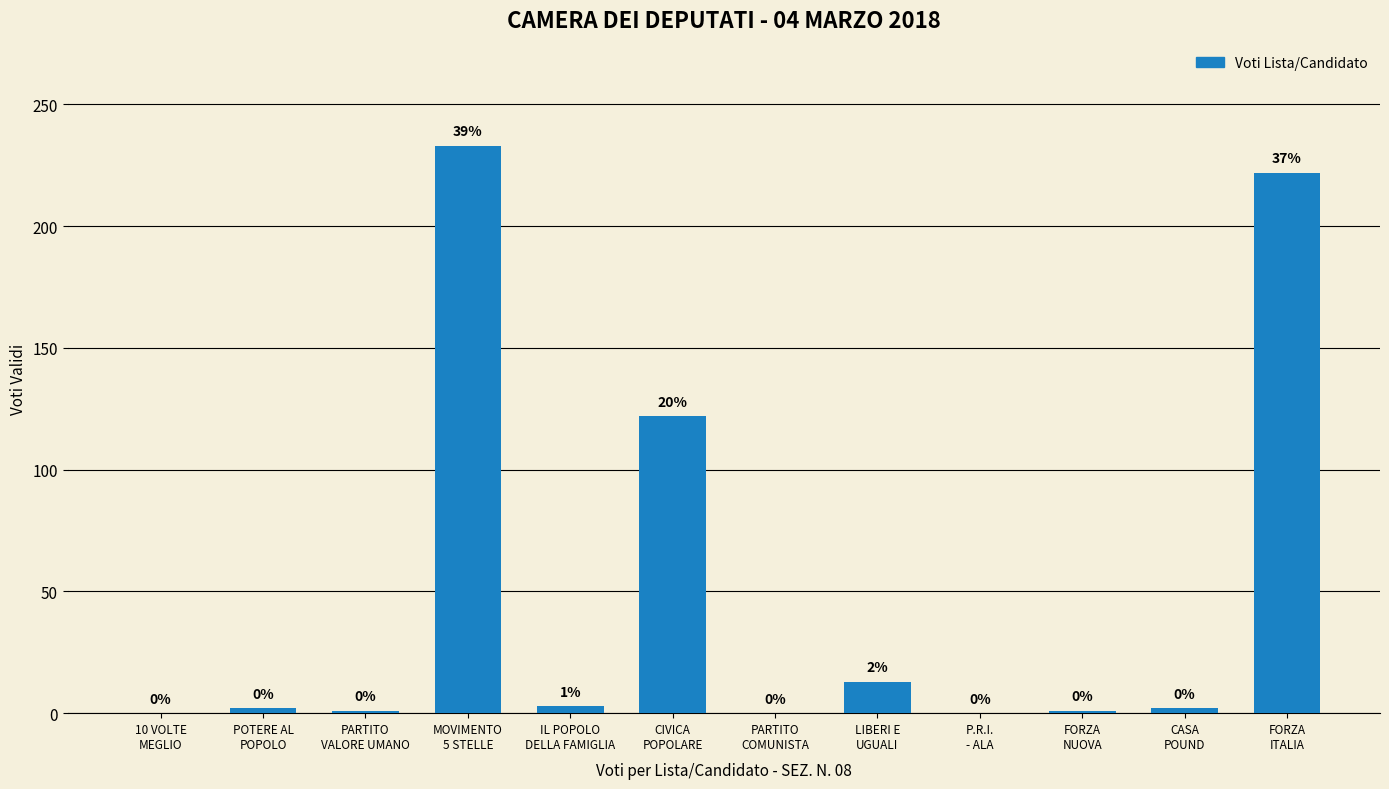

What is the greatest value displayed?

233